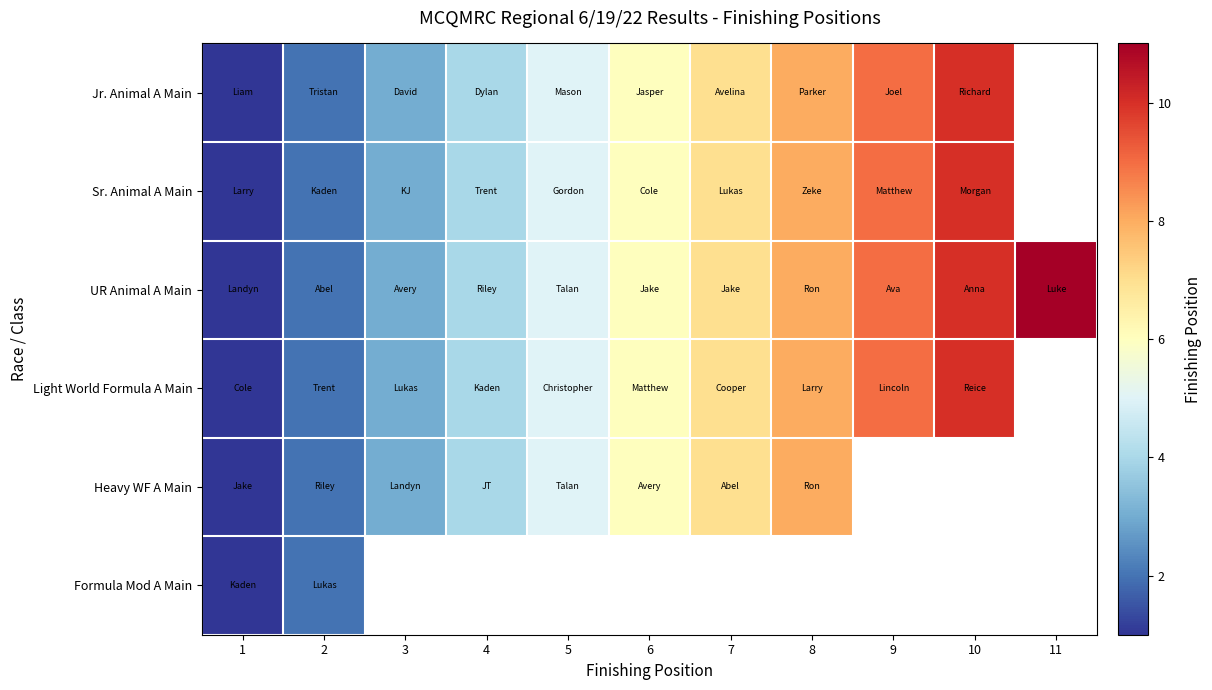

Between 8 and 11, which series saw the biggest shift?

UR Animal A Main